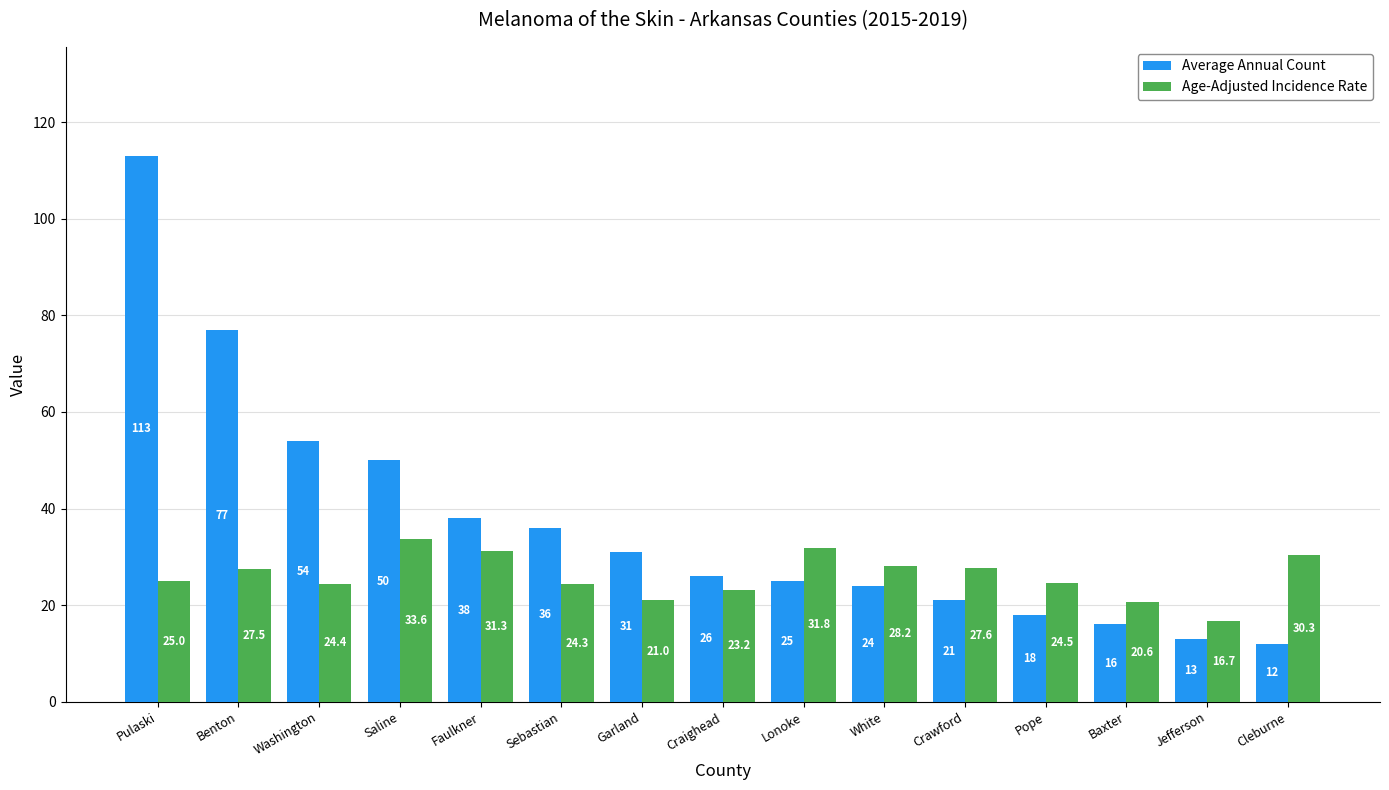

Reading left to right, transcribe all the data shown in this chart.

Average Annual Count: Pulaski=113.0	Benton=77.0	Washington=54.0	Saline=50.0	Faulkner=38.0	Sebastian=36.0	Garland=31.0	Craighead=26.0	Lonoke=25.0	White=24.0	Crawford=21.0	Pope=18.0	Baxter=16.0	Jefferson=13.0	Cleburne=12.0
Age-Adjusted Incidence Rate: Pulaski=25.0	Benton=27.5	Washington=24.4	Saline=33.6	Faulkner=31.3	Sebastian=24.3	Garland=21.0	Craighead=23.2	Lonoke=31.8	White=28.2	Crawford=27.6	Pope=24.5	Baxter=20.6	Jefferson=16.7	Cleburne=30.3